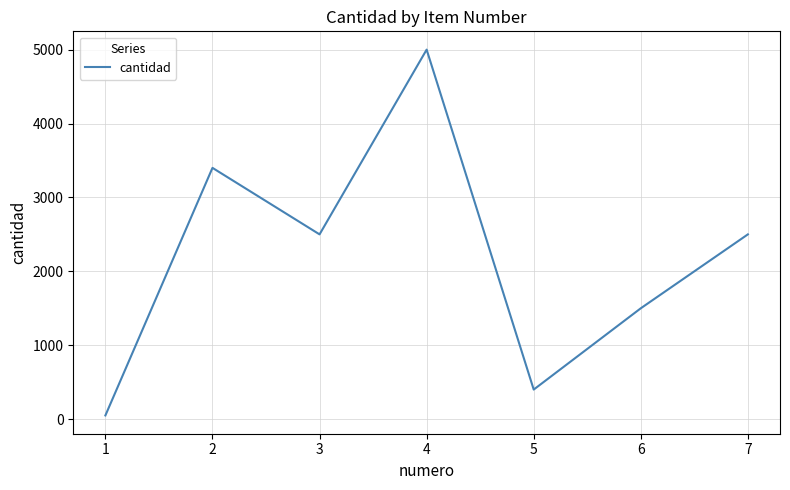

At which label does the data first exceed 2500?

2